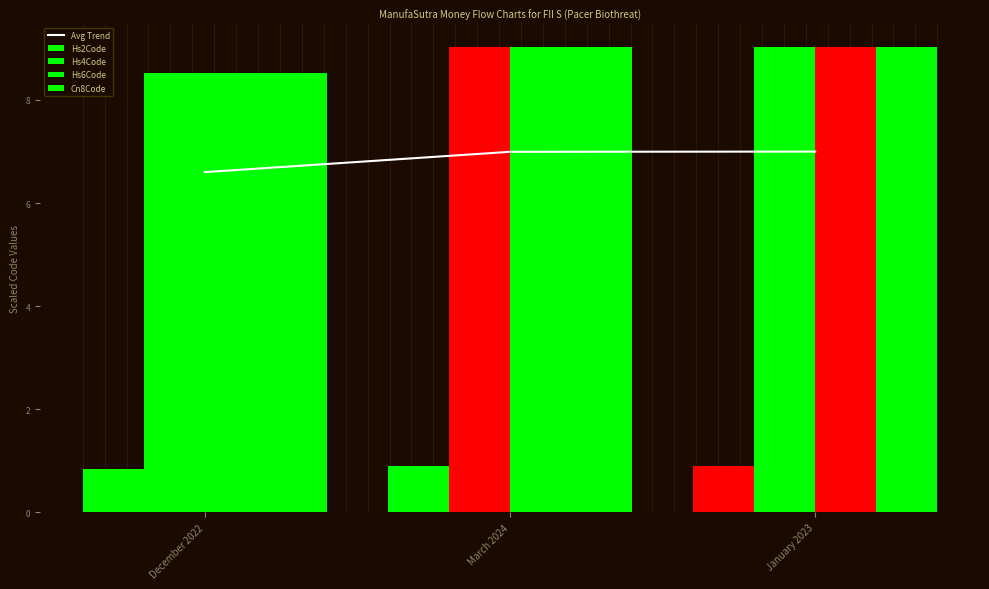

At which label is Hs4Code closest to 8?

December 2022